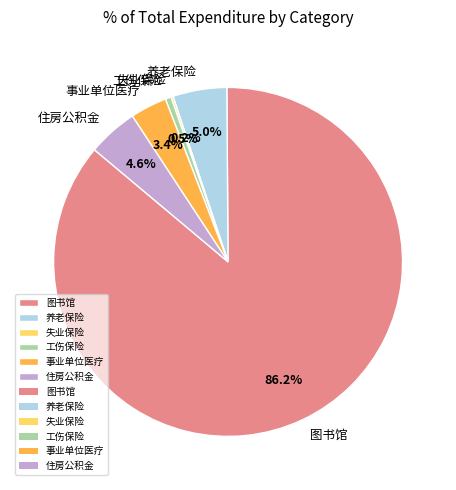

Is there any slice that represents more than half of the pie?

Yes